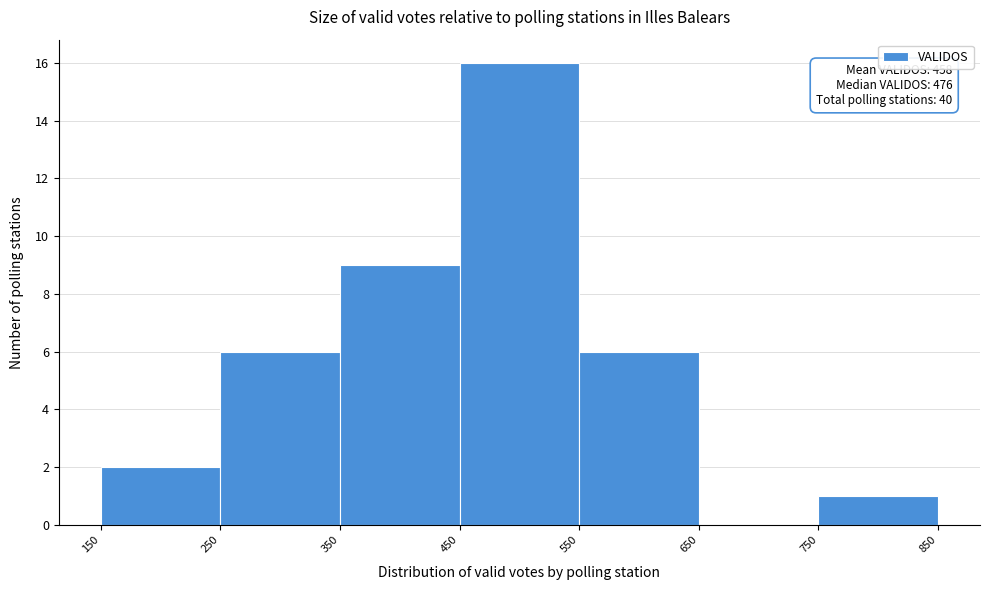

Which range on the x-axis has the tallest bar?

450 to 550